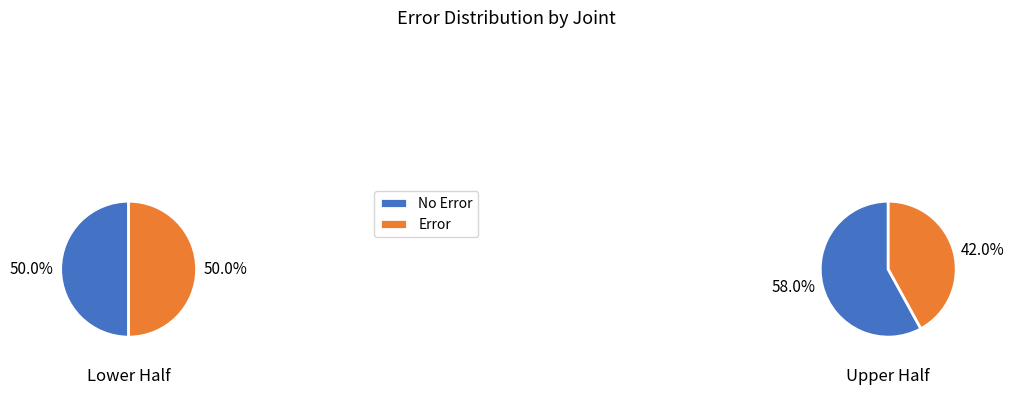

At 0, list the series in order from smallest to largest.

No Error, Error